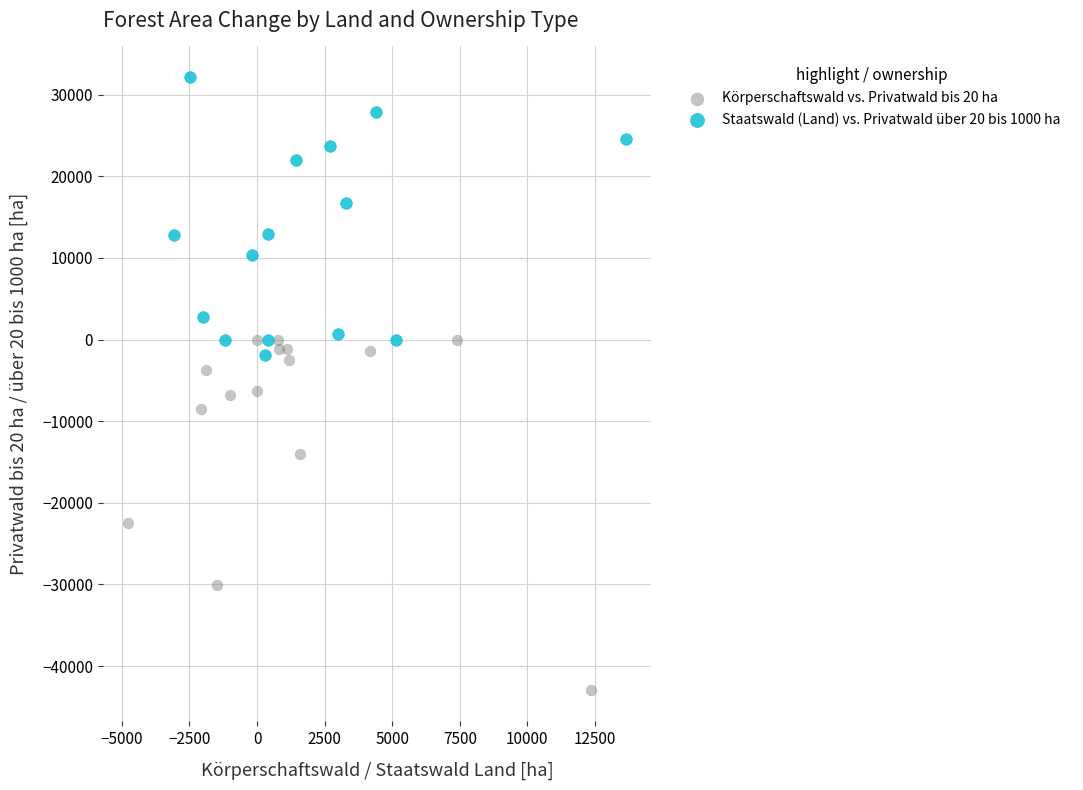

Which series has the largest Y range (max minus min)?

Körperschaftswald vs. Privatwald bis 20 ha